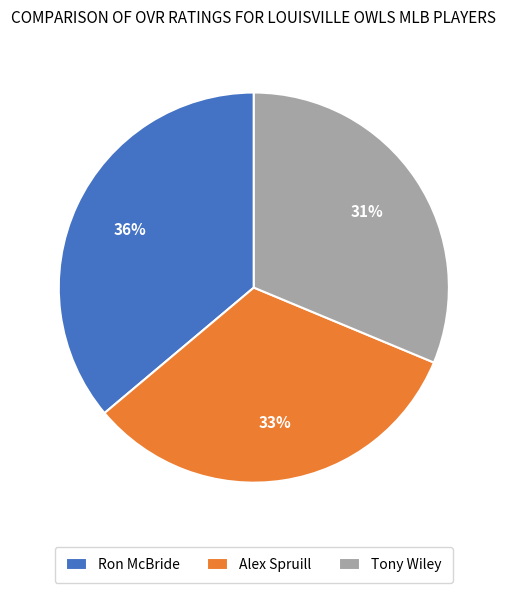

Between Tony Wiley and Ron McBride, which is larger?

Ron McBride